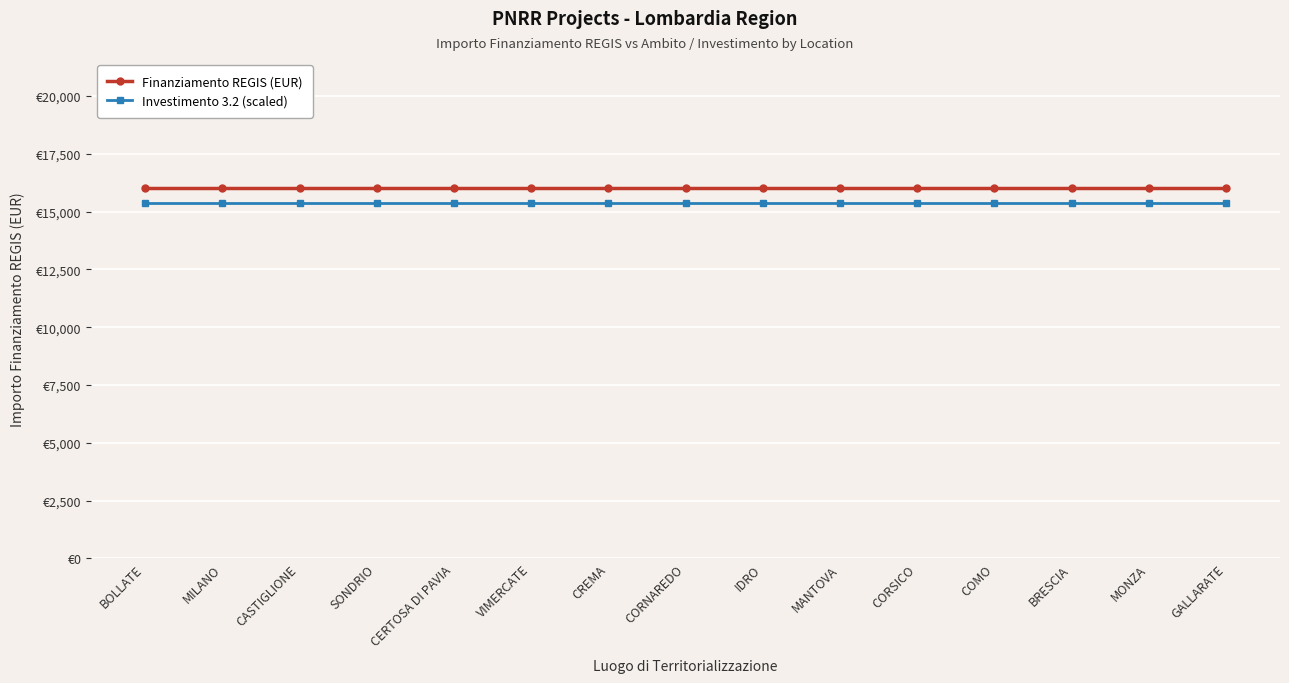

True or false: Investimento 3.2 (scaled) and Finanziamento REGIS (EUR) cross at least once.

False